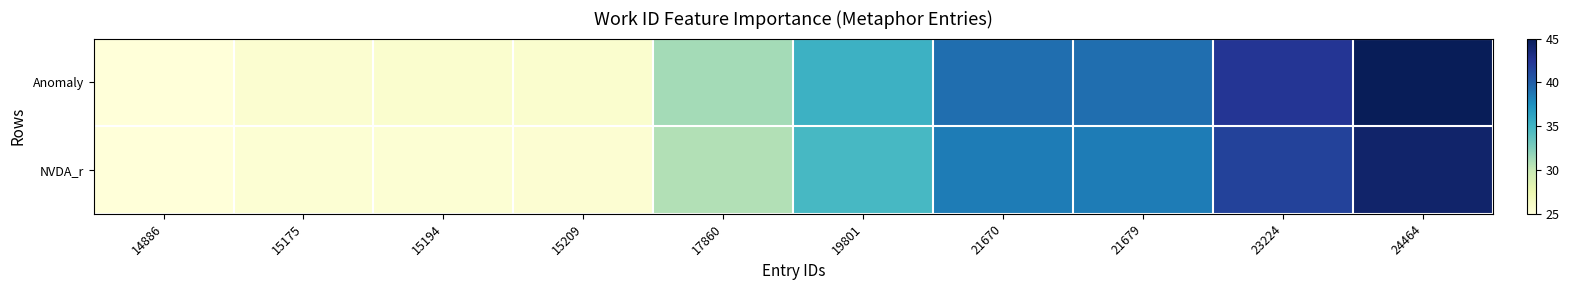

What is the greatest value displayed?

45.0